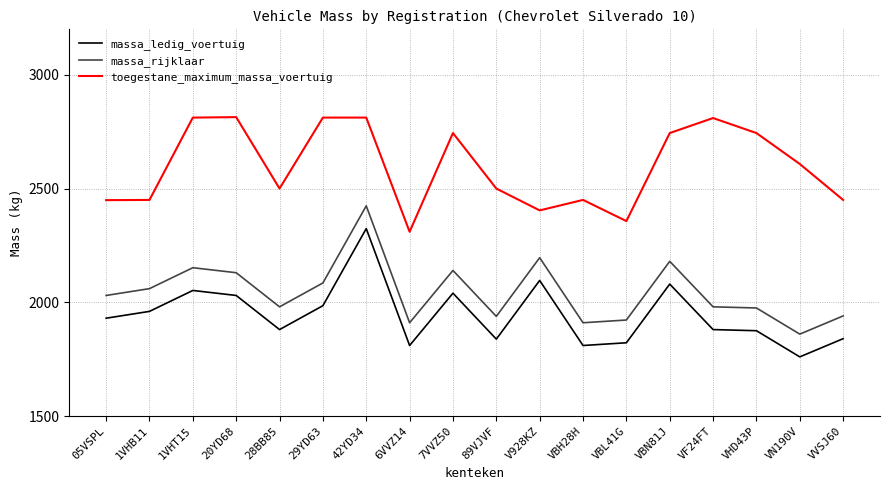

How many values in the toegestane_maximum_massa_voertuig series are below 2608?

9